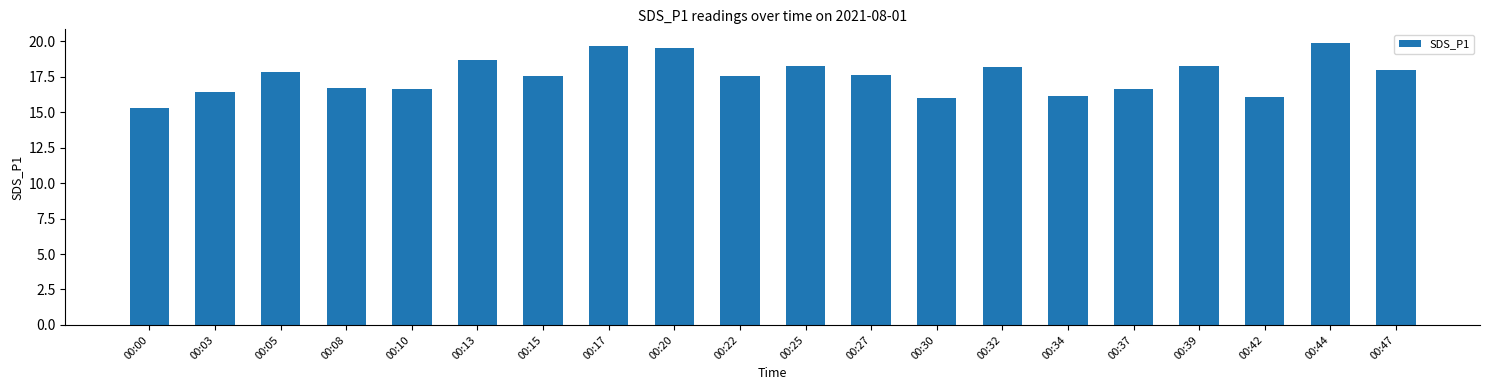

Approximately how many times larger is the value at 00:30 compared to 00:39?

0.9